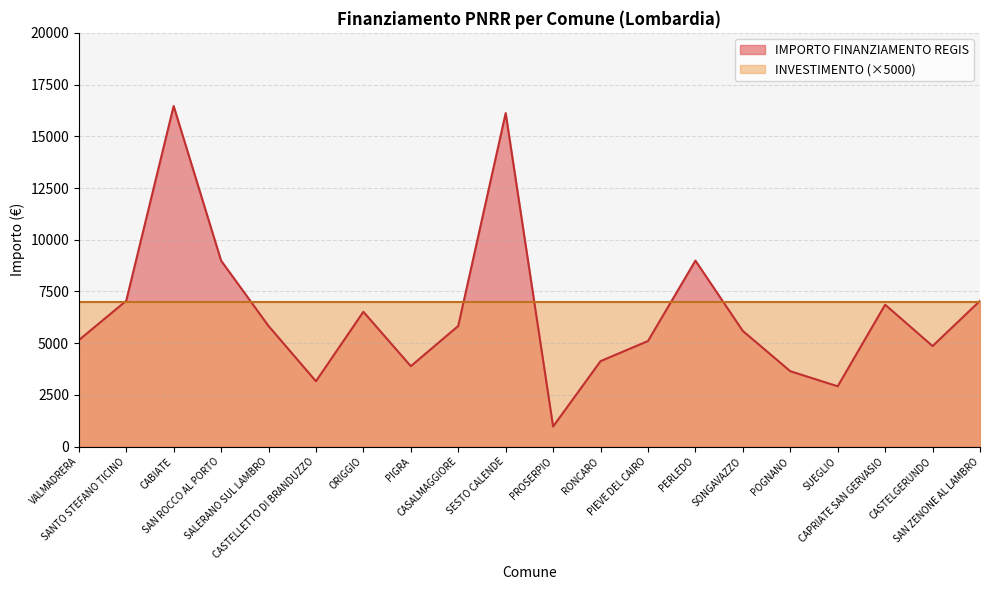

At which category does the chart reach its minimum across all series?

PROSERPIO